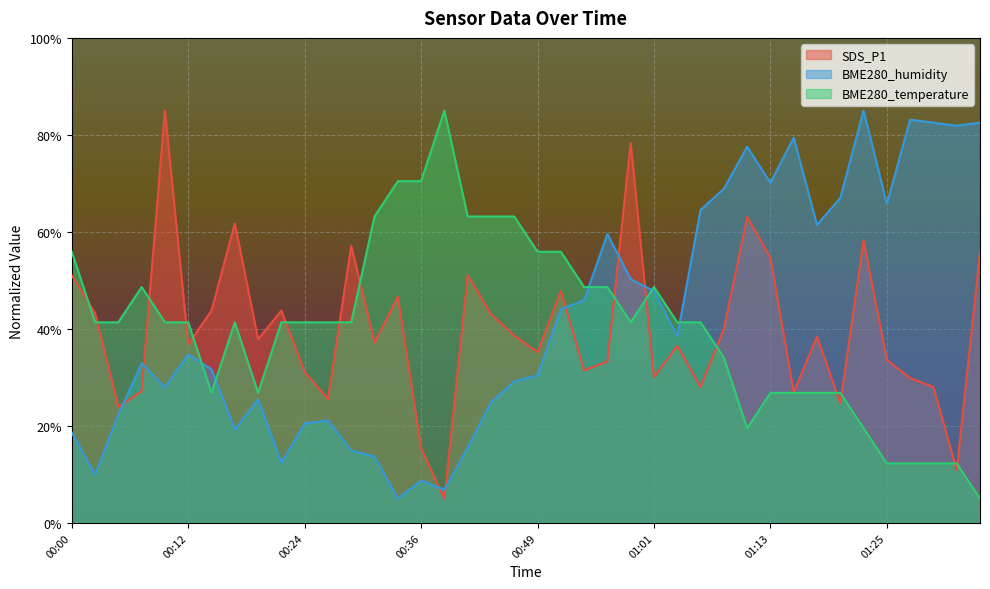

What is the highest value of the BME280_humidity series?

85.0